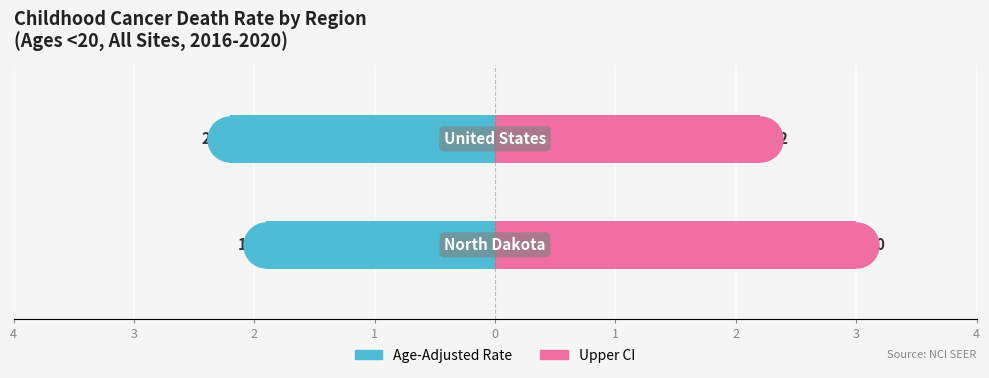

True or false: Upper CI (Rate) has a value of 1.2 at 3.

False